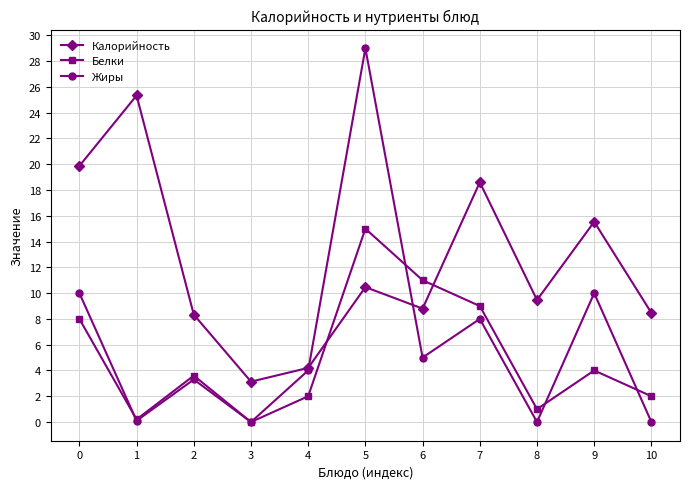

Read the Калорийность value at 3.

3.1